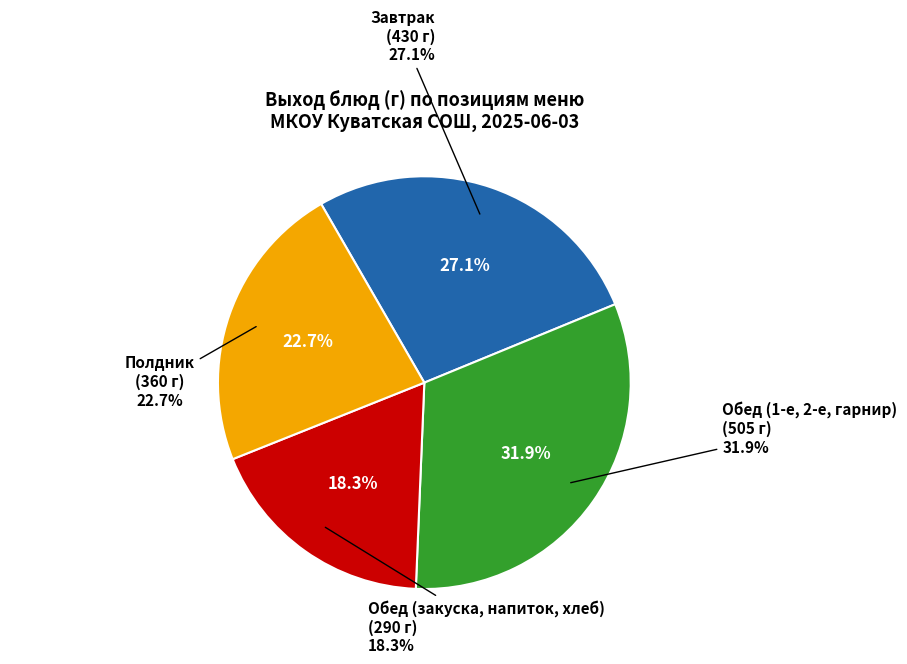

Is there a majority slice in this chart?

No